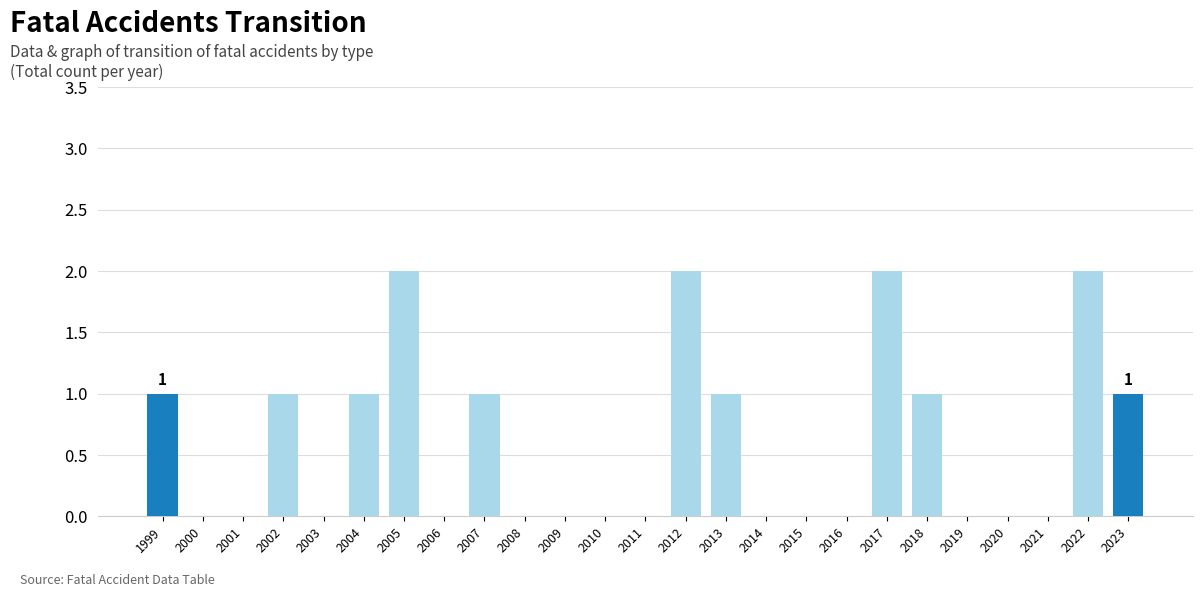

Are the bars grouped side by side (vs. stacked)?

No